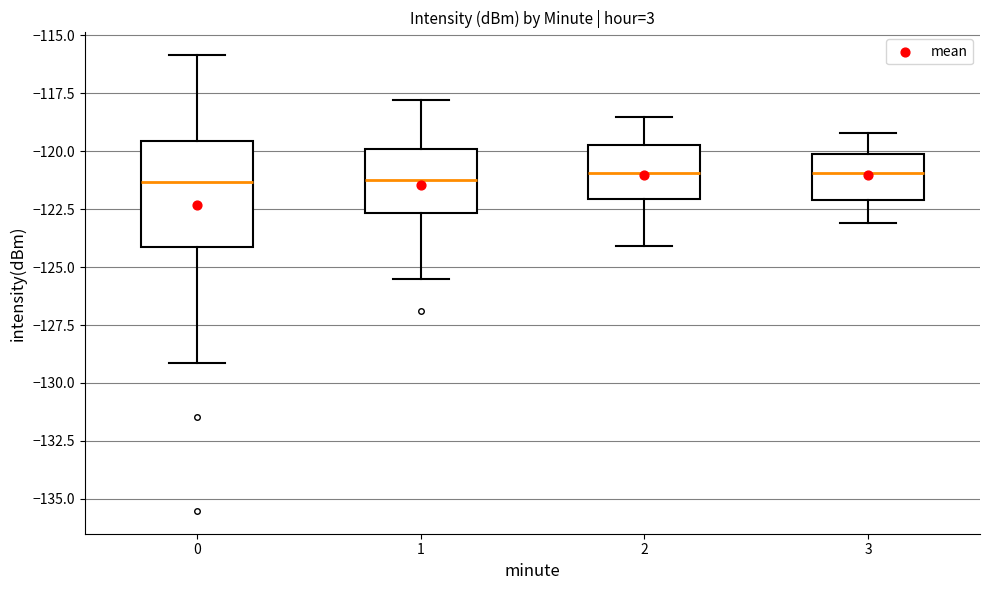

Reading left to right, transcribe this box plot: for each box, give where its median line is, the range the box spans, and where its two whiskers end, as read against the y-axis. The values are not printed on the chart, so give them approximately, as read against the axis.

0: median -121.5, box -124.0 to -119.5, whiskers -129.0 to -116.0
1: median -121.0, box -122.5 to -120.0, whiskers -125.5 to -118.0
2: median -121.0, box -122.0 to -119.5, whiskers -124.0 to -118.5
3: median -121.0, box -122.0 to -120.0, whiskers -123.0 to -119.0